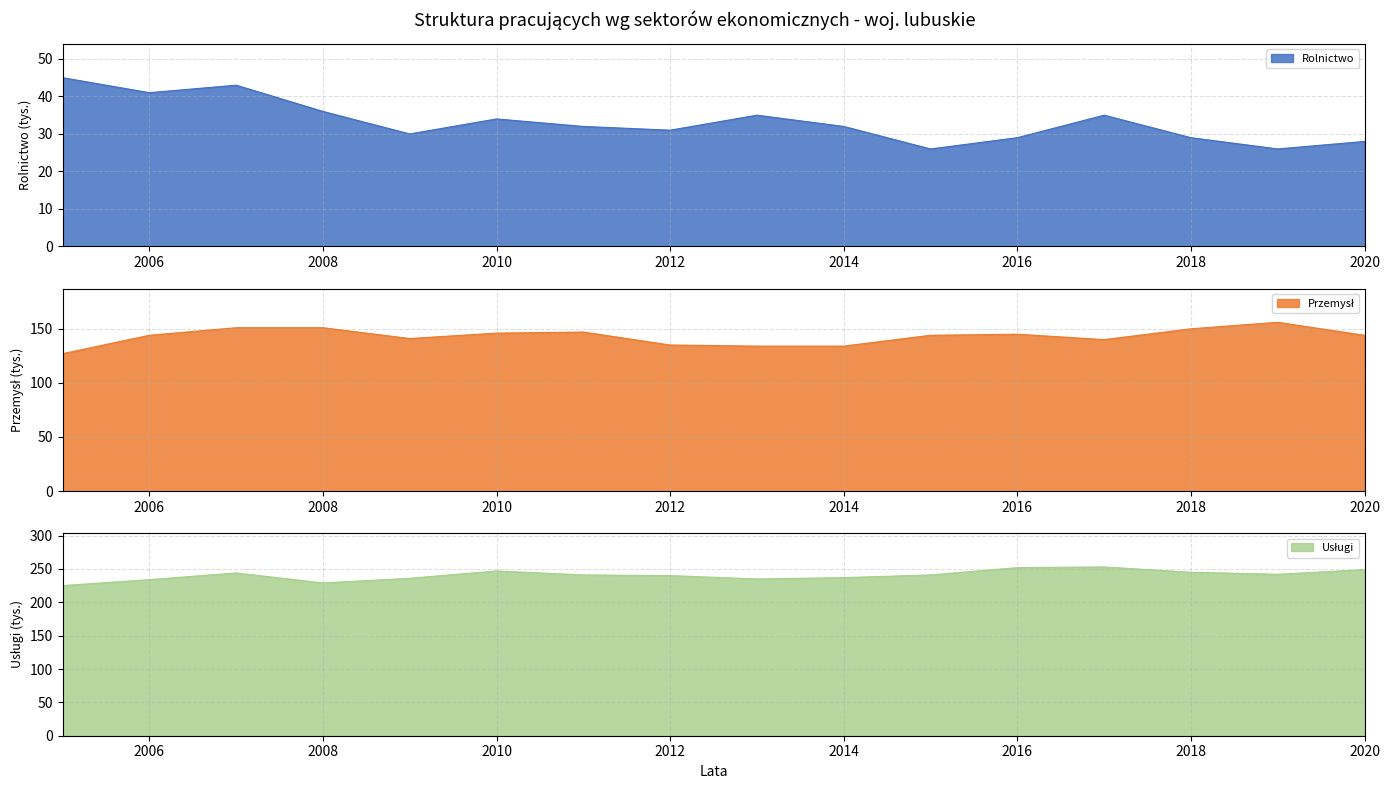

How many values in the Rolnictwo series are below 32?

7